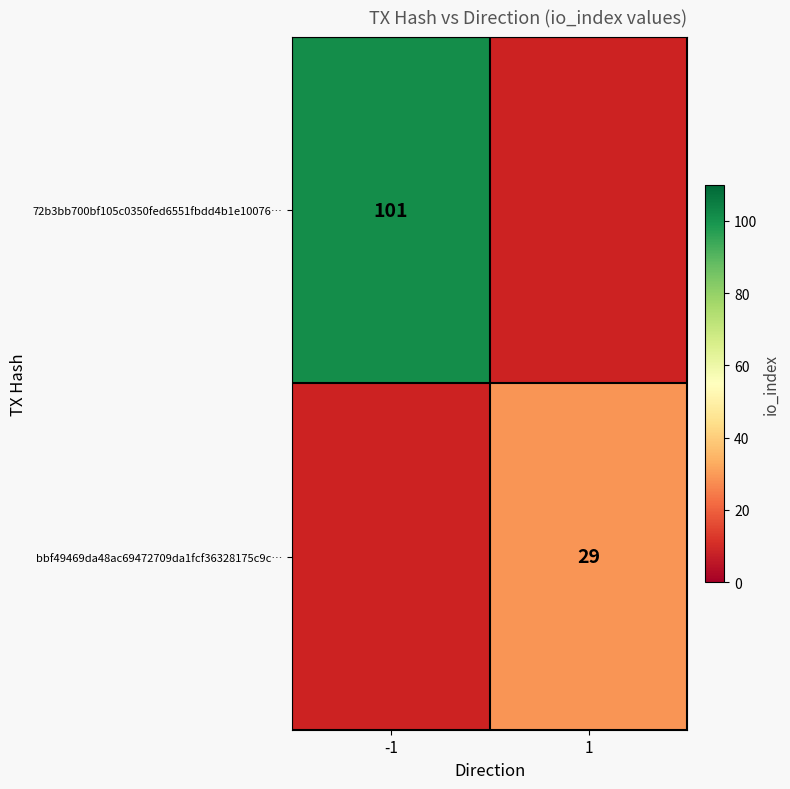

How many data points does each series have?

2